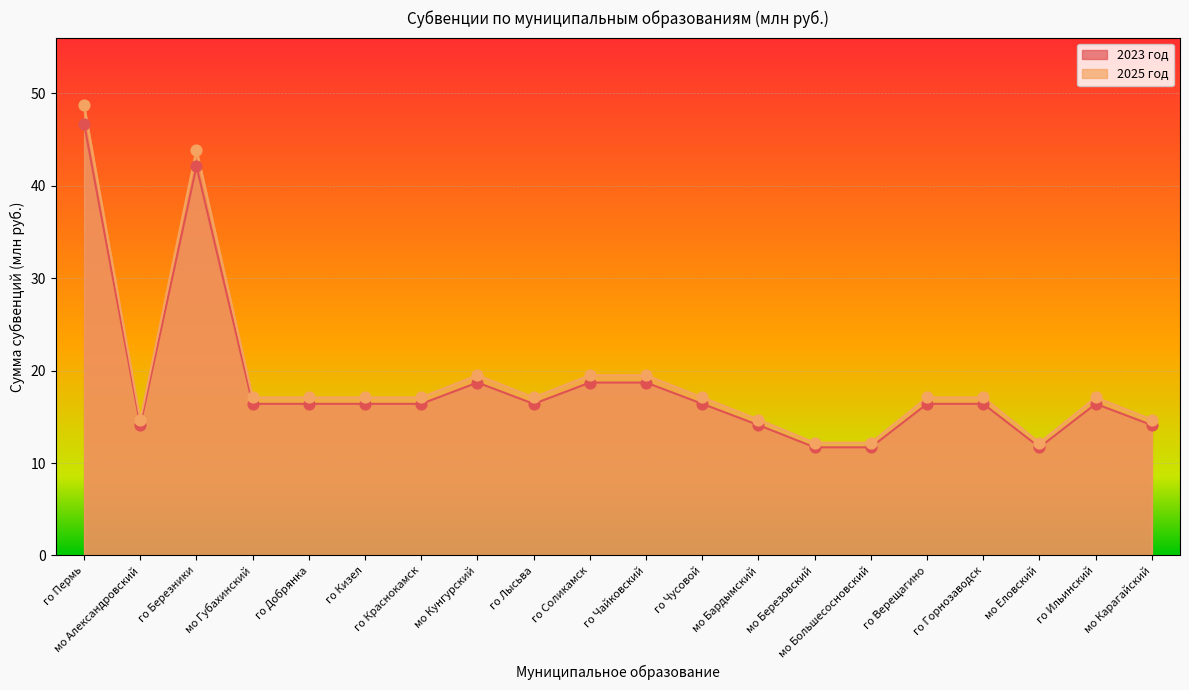

At which category is the sum across all series the highest?

го Пермь